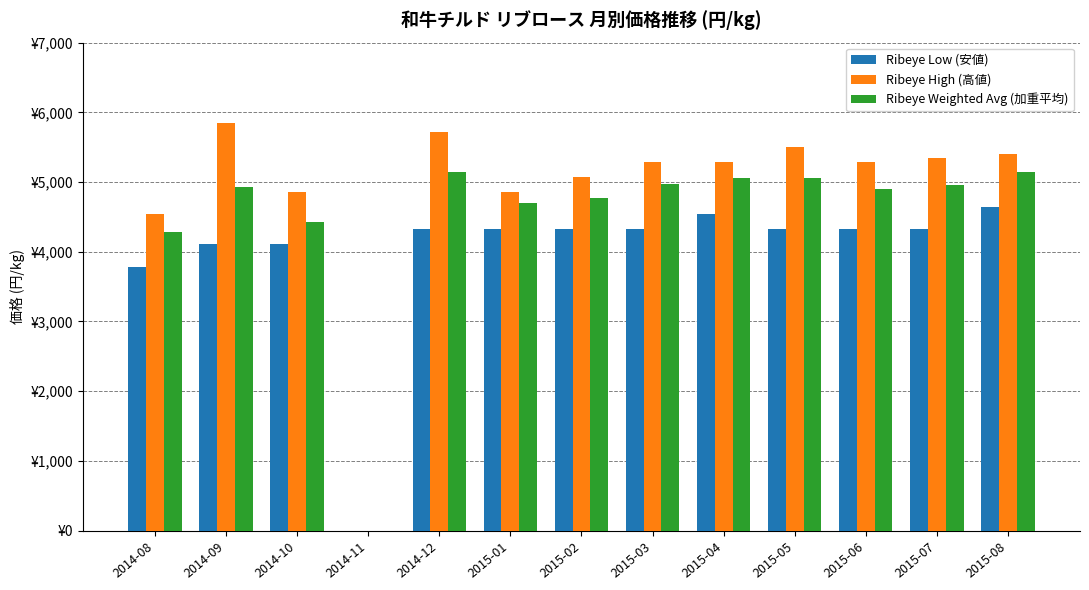

What are all the series names shown in the legend?

Ribeye Low (安値), Ribeye High (高値), Ribeye Weighted Avg (加重平均)